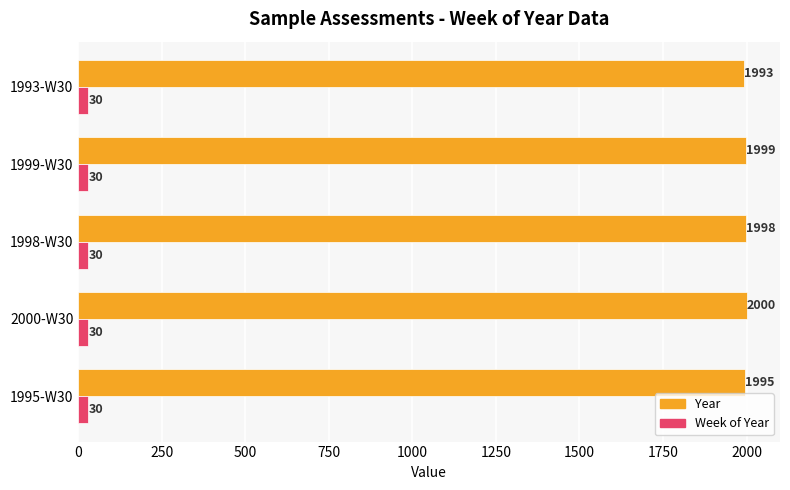

What is the spread (max minus min) of values at 1995-W30?

1965